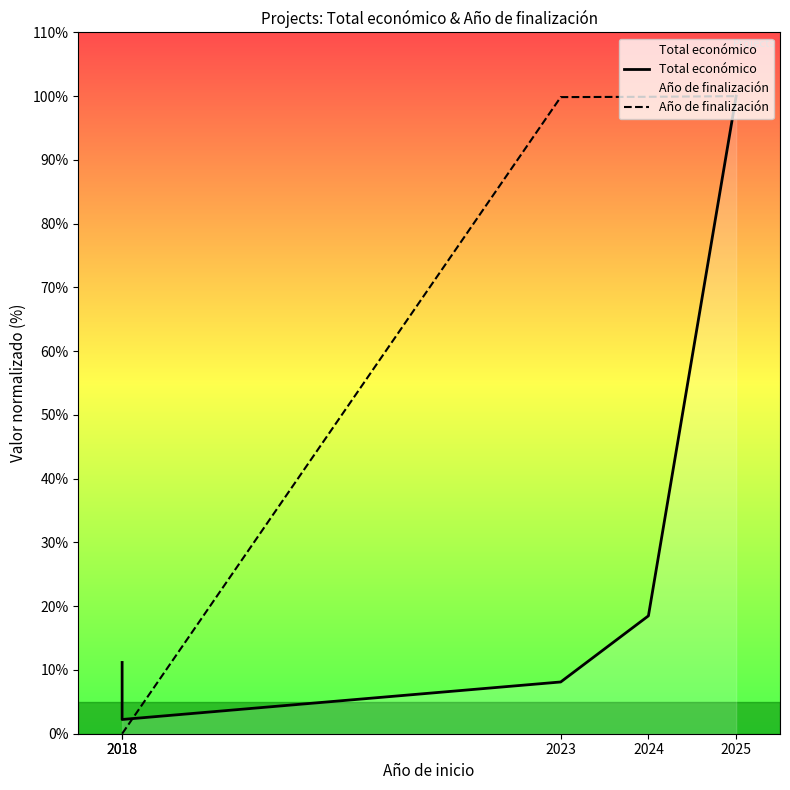

Does the chart display data point markers on the line(s)?

No